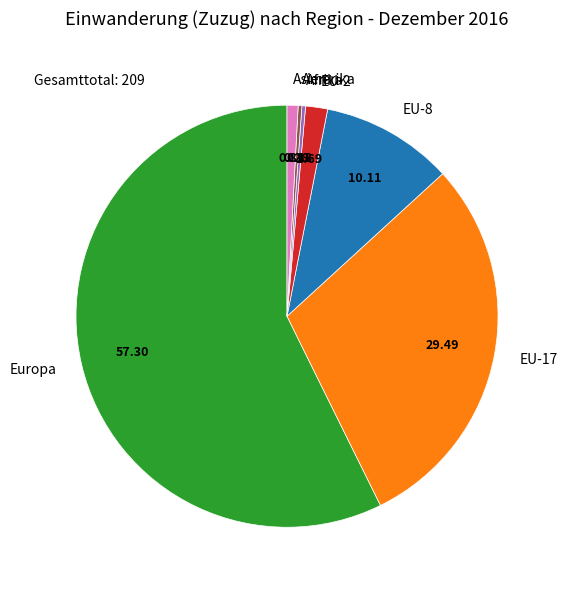

Count the number of slices in the pie.

7